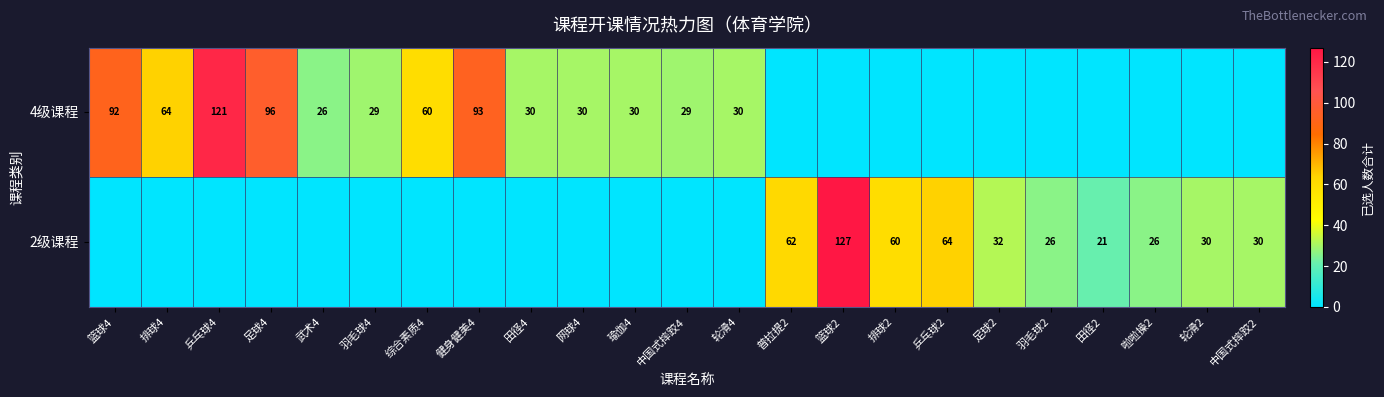

At which category is the sum across all series the highest?

篮球2